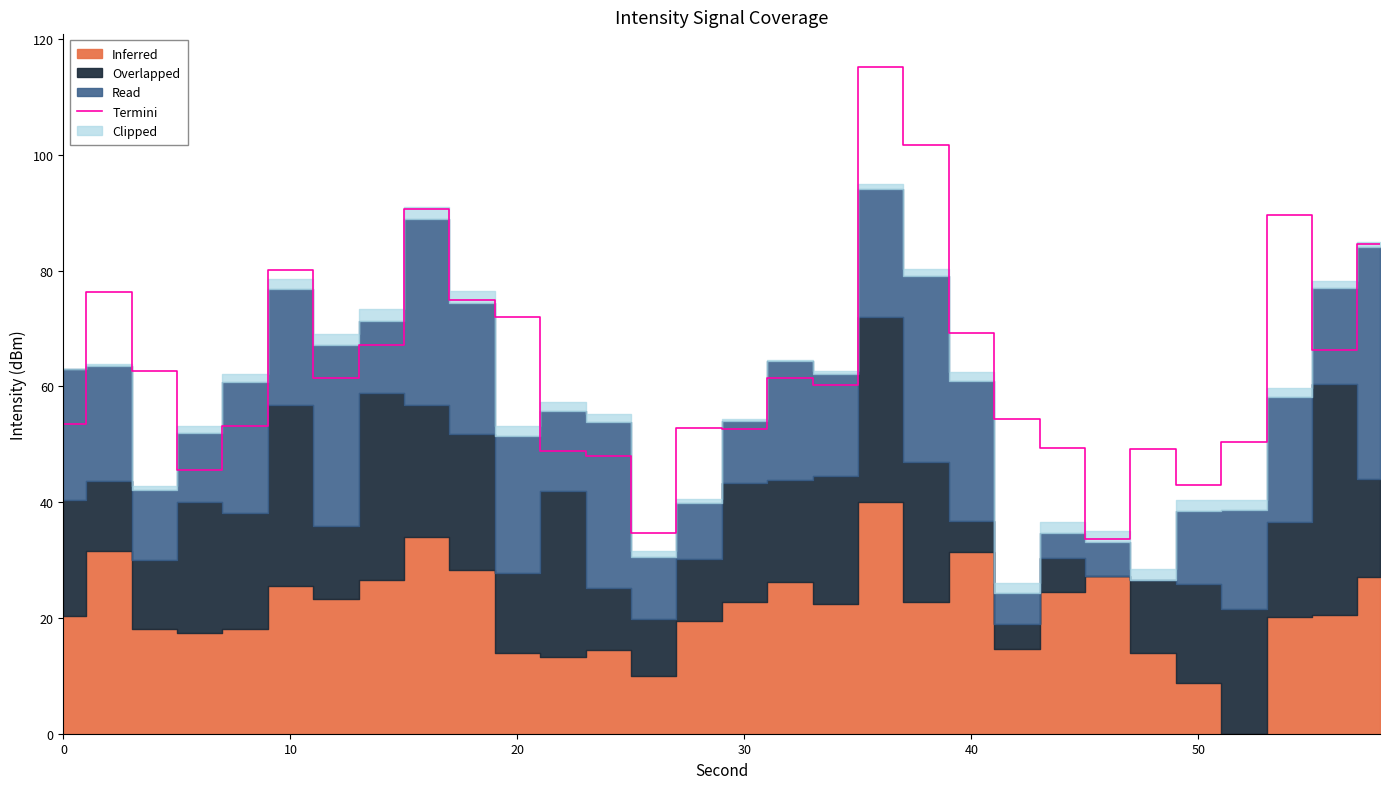

How many data points are above 61?

15